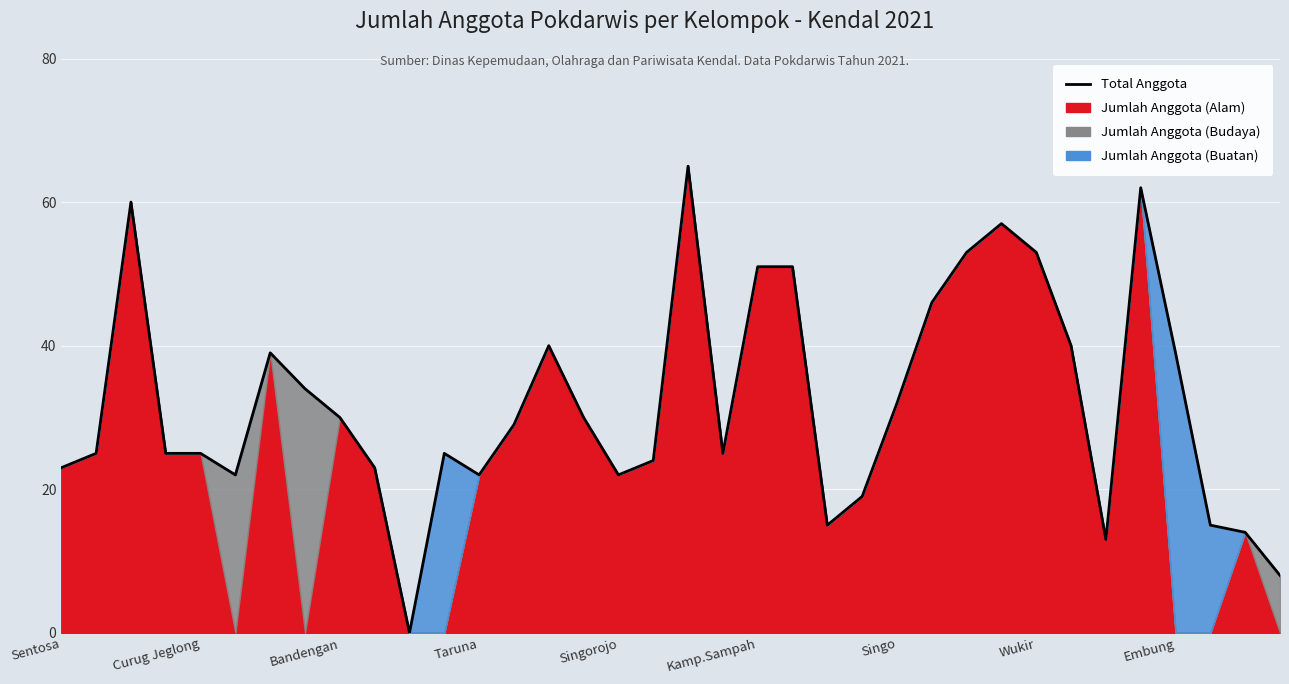

The chart shows a value of 51 at Kamp.Sampah. True or false?

True